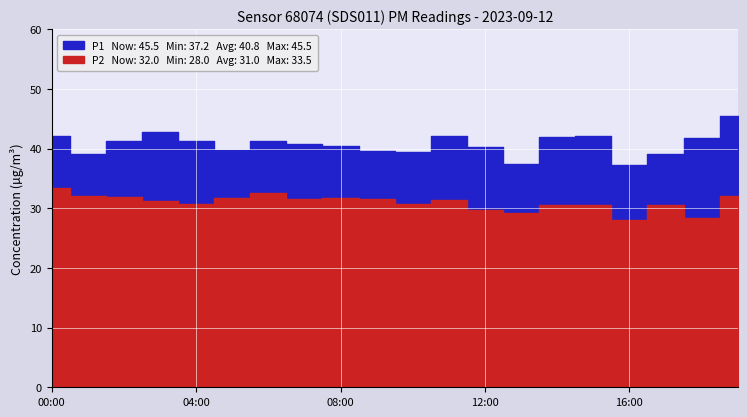

How many lines are shown in the chart?

2